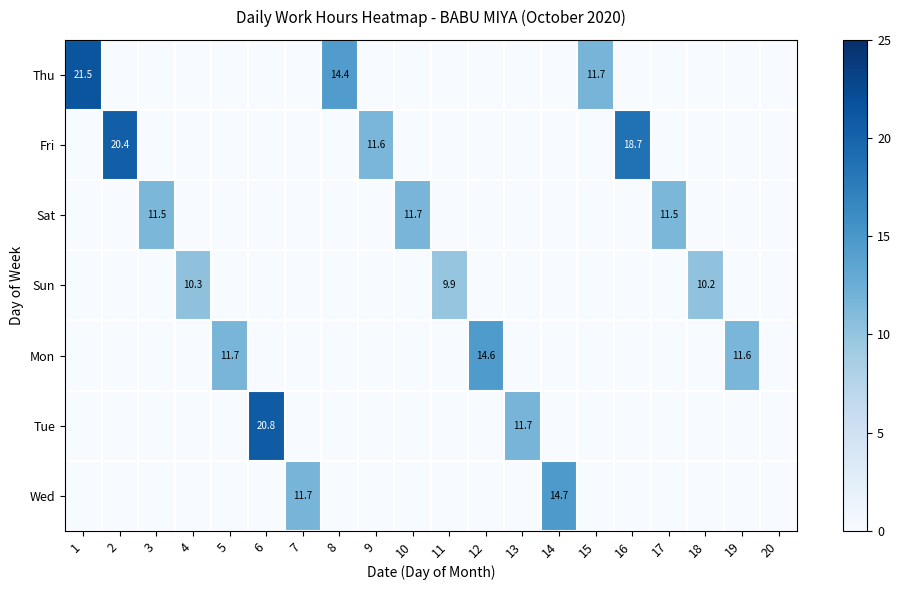

True or false: Thu has a value of 10.5 at 12.

False